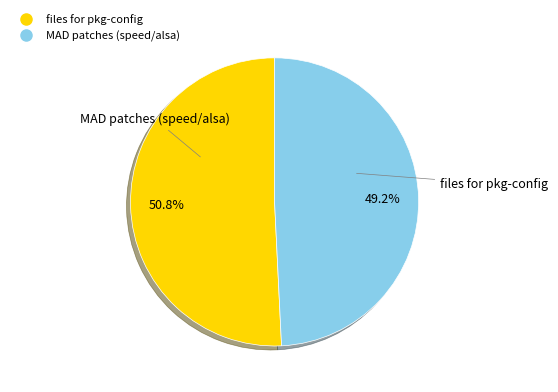

How many slices are in this pie chart?

2